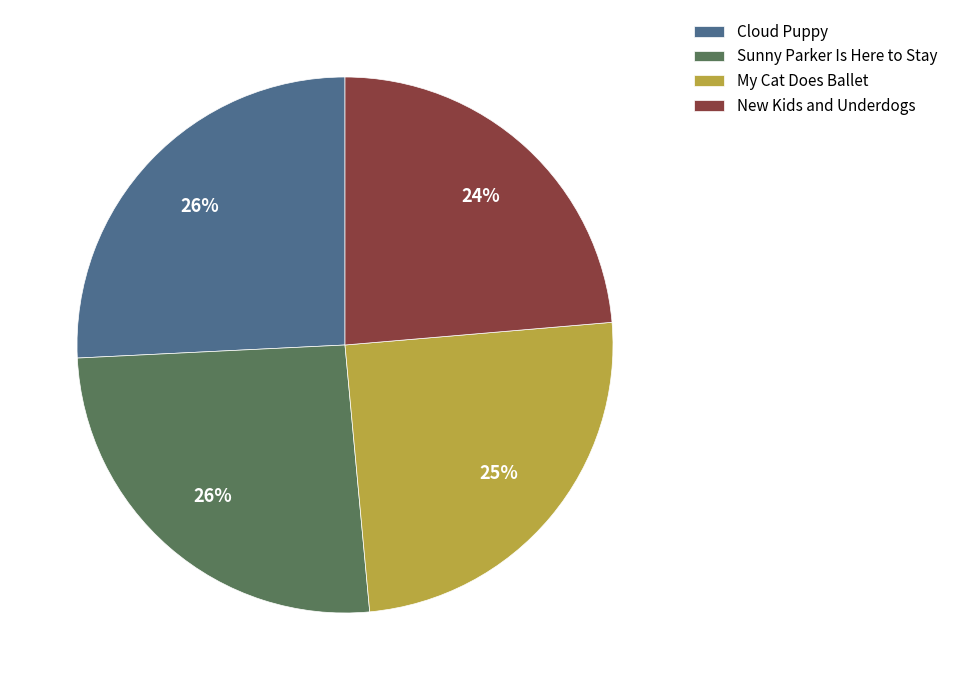

How many slices are in this pie chart?

4